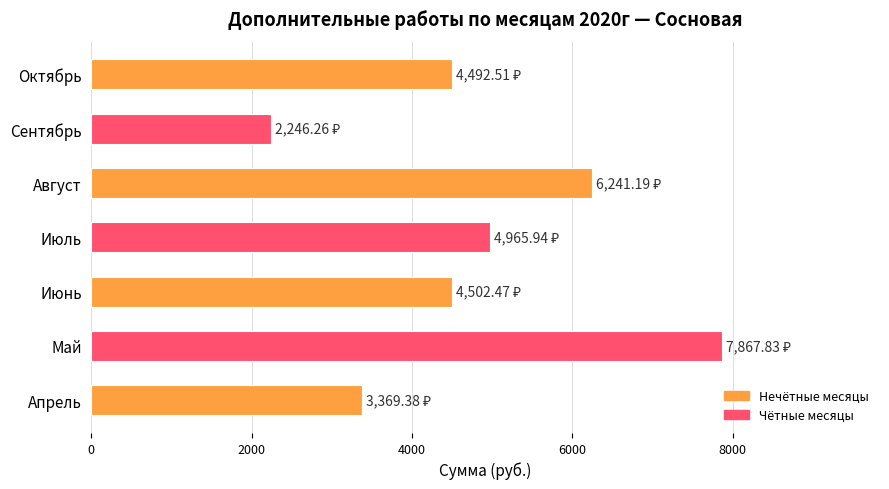

Between Август and Июнь, which is larger?

Август